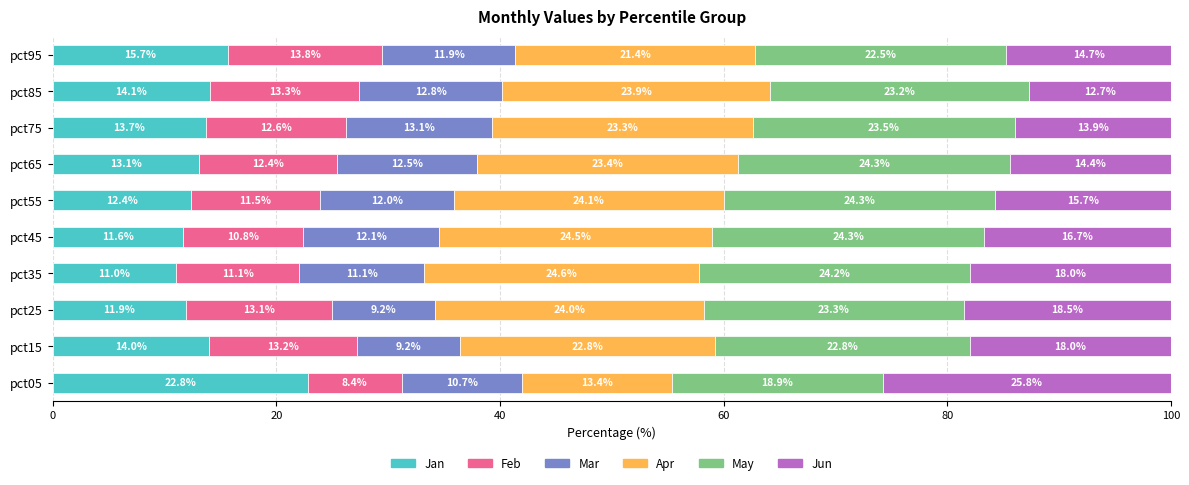

Is it true that Jan equals 15.7 at pct95?

True